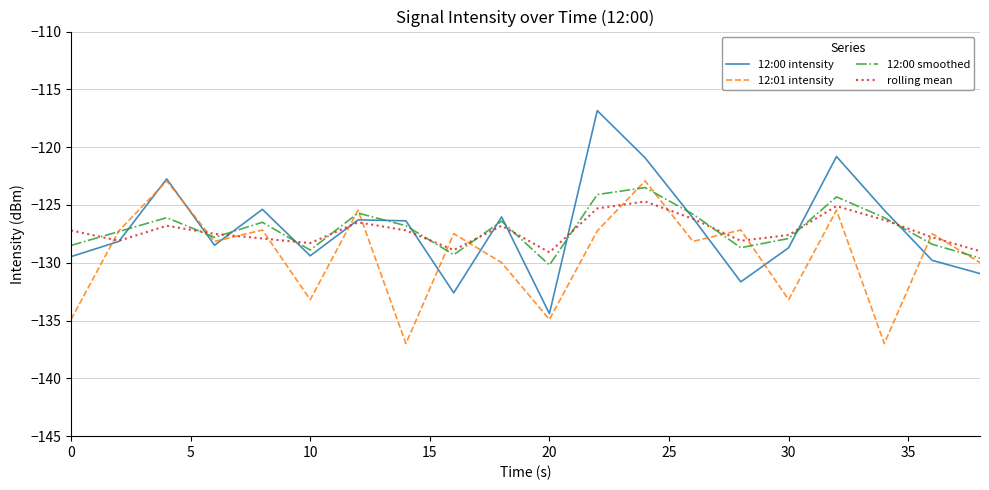

What is the lowest value of the 12:00 smoothed series?

-130.2